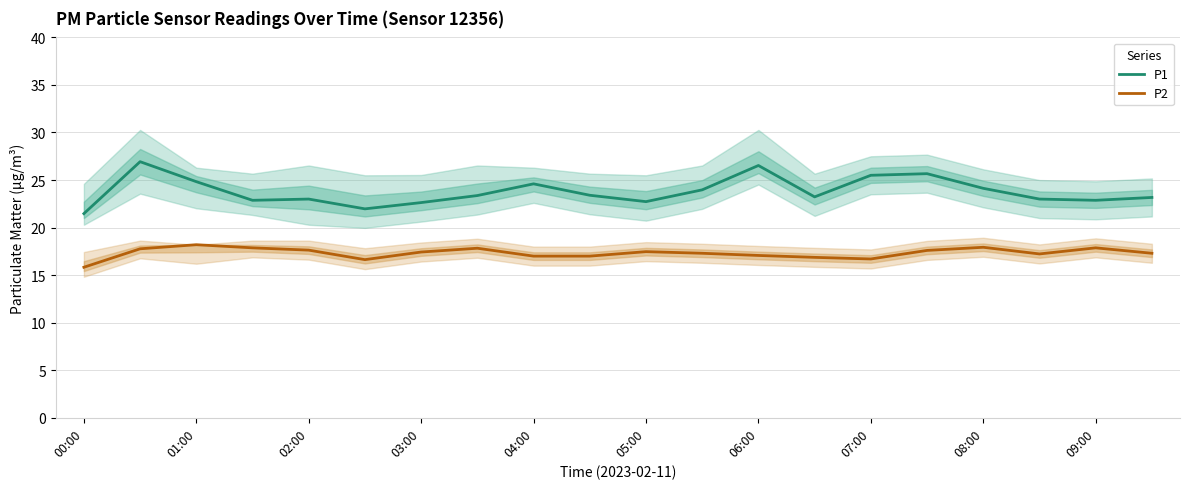

True or false: P1 and P2 intersect in this chart.

False